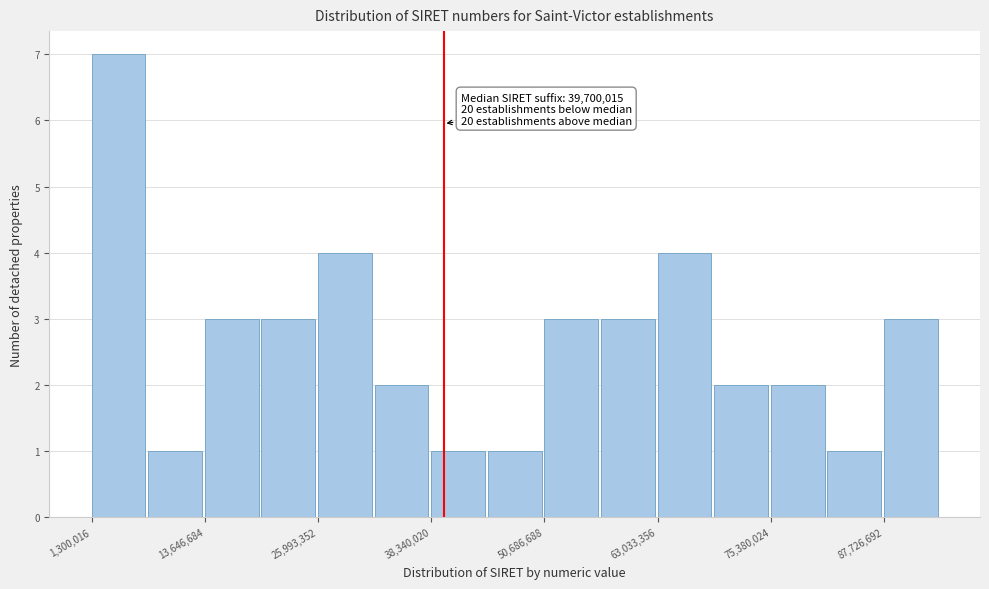

Read against the x-axis, roughly where is the centre of the tallest bar?

4000000